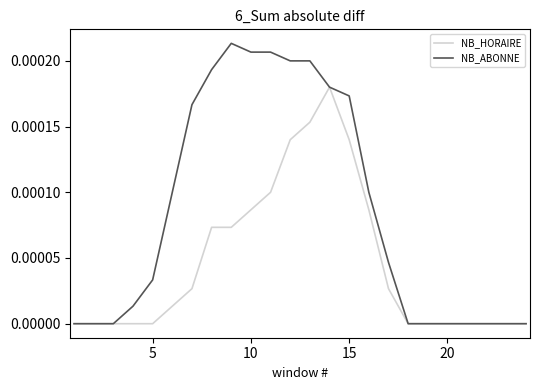

Which series has the largest total across all categories?

NB_ABONNE